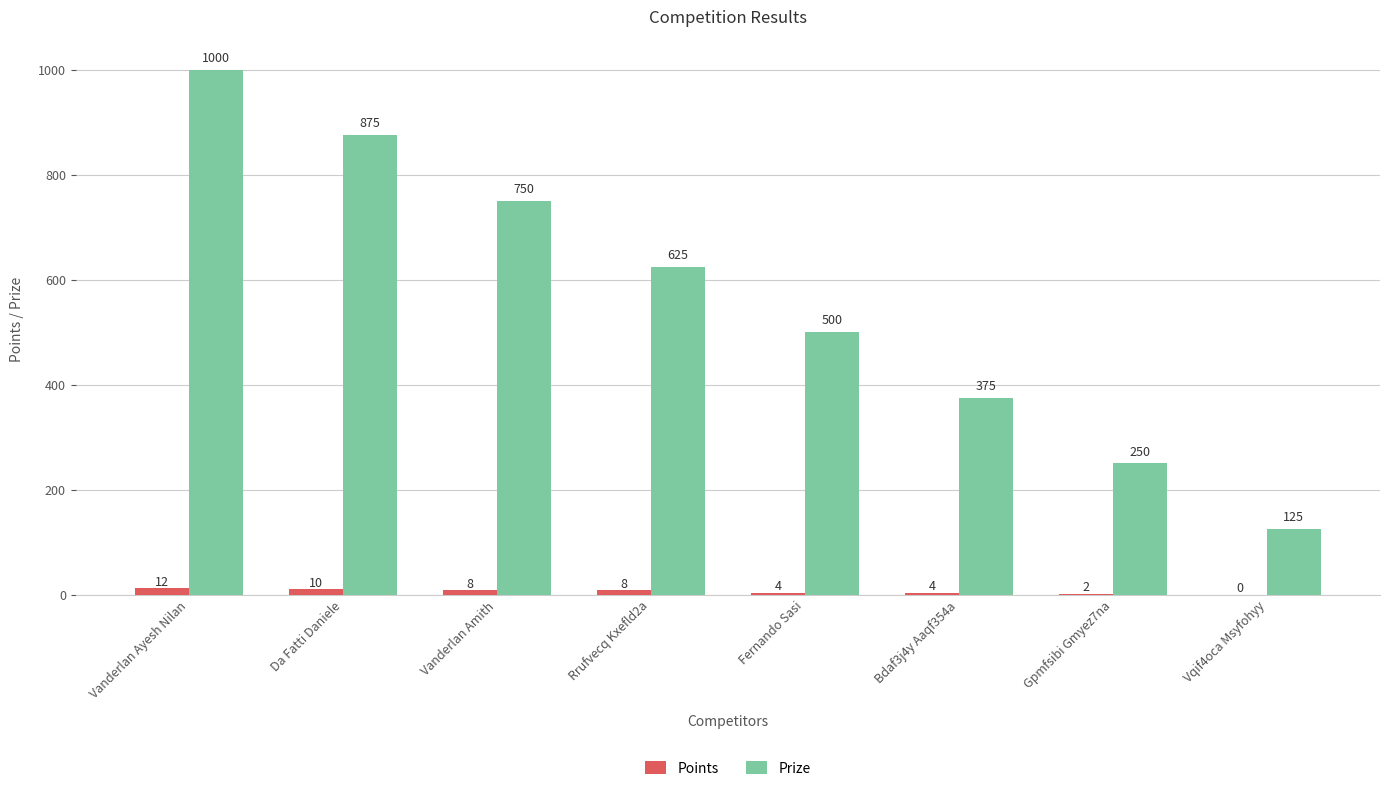

Which series has the largest total across all categories?

Prize